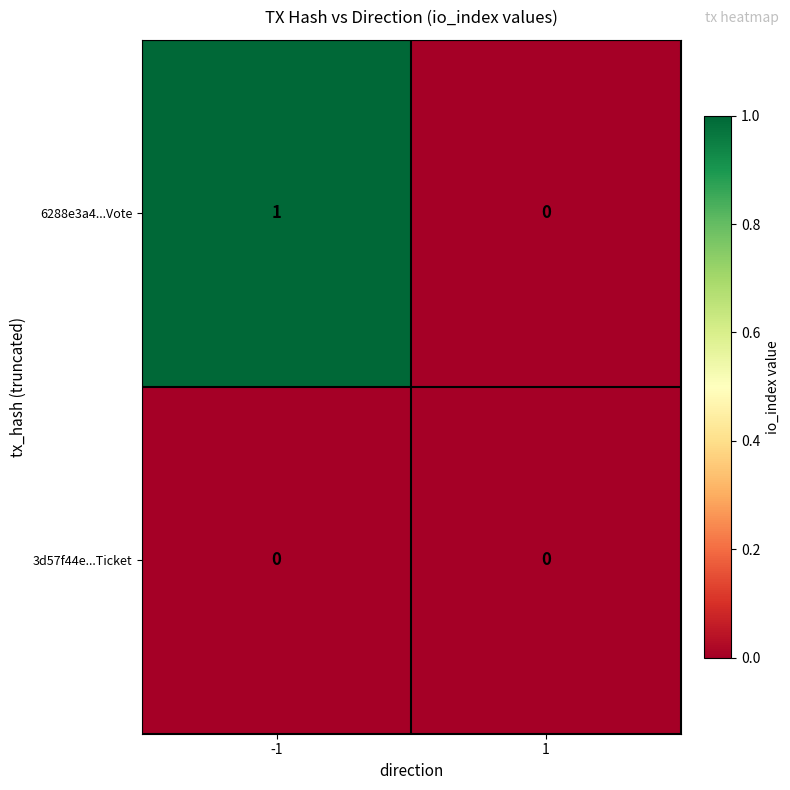

Reading left to right, list all the values displayed in this chart.

6288e3a4...Vote: 1	0
3d57f44e...Ticket: 0	0